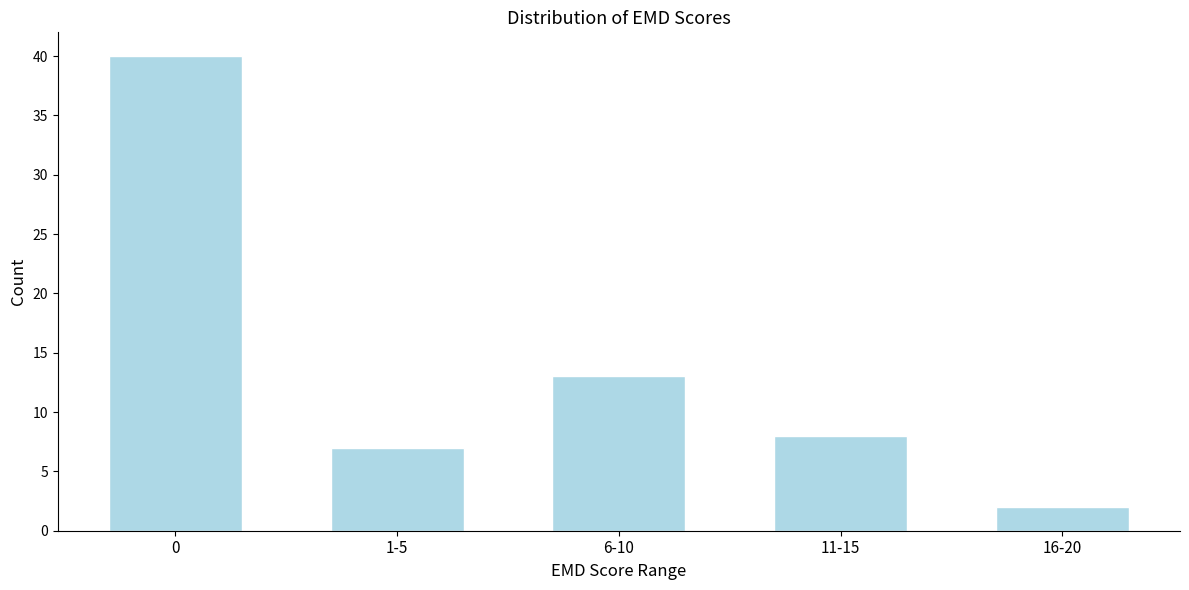

Reading left to right, transcribe all the data shown in this chart.

0=40	1-5=7	6-10=13	11-15=8	16-20=2